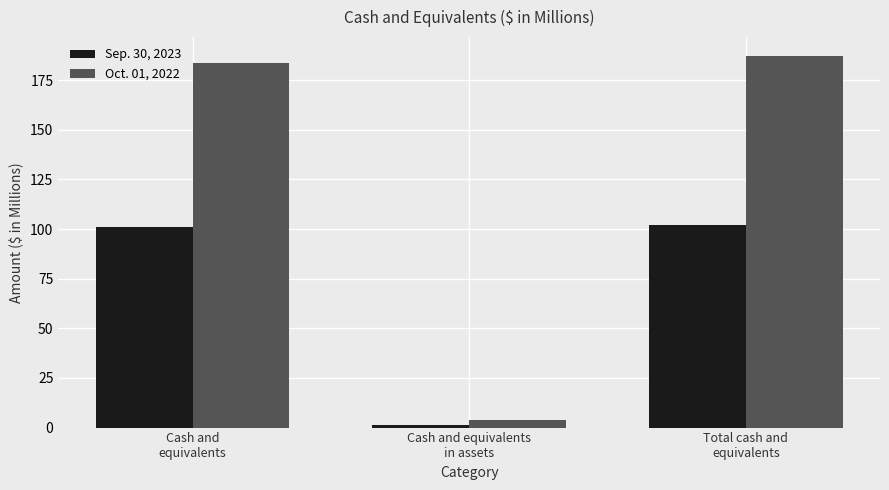

What is the minimum value for Sep. 30, 2023?

1.1